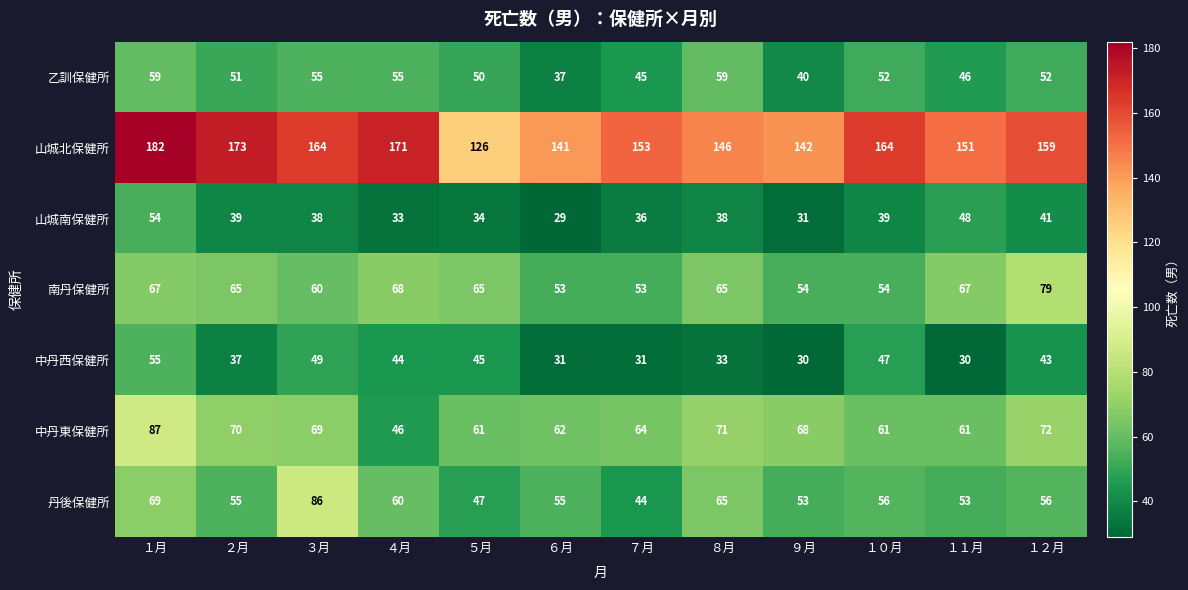

Which series has the widest spread of values?

山城北保健所